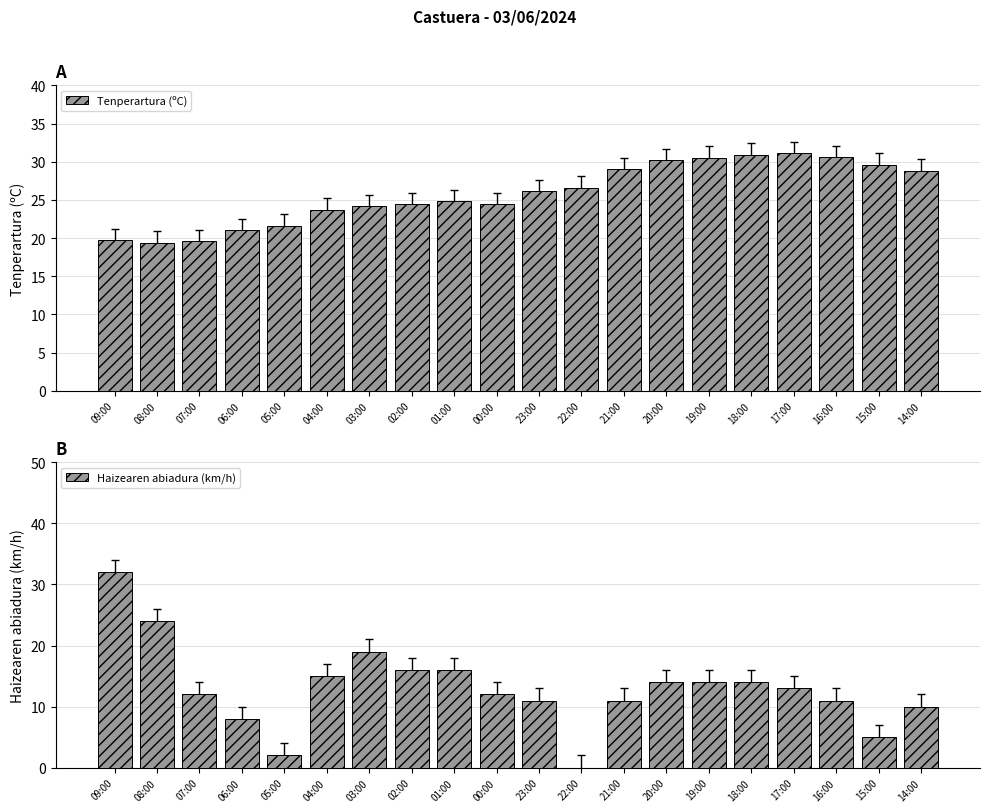

What is the maximum value shown in the chart?

32.0